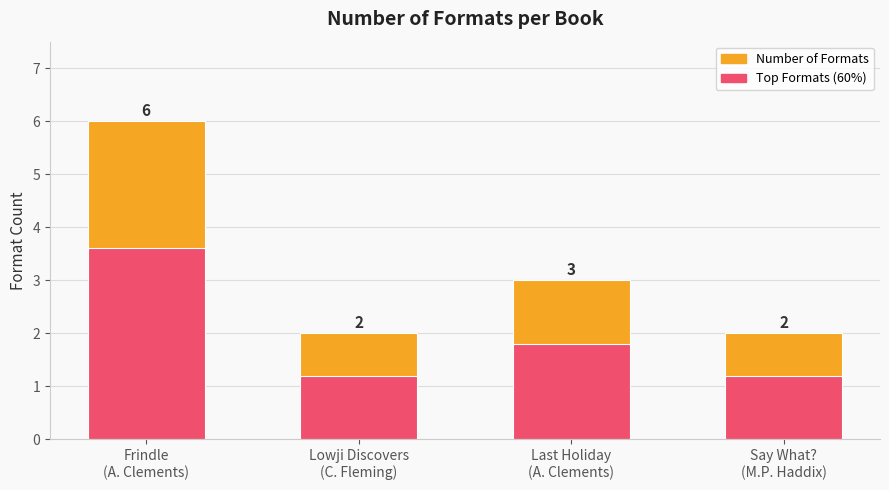

Reading left to right, transcribe all the data shown in this chart.

Number of Formats: 6.0	2.0	3.0	2.0
Top Formats (60%): 3.6	1.2	1.8	1.2